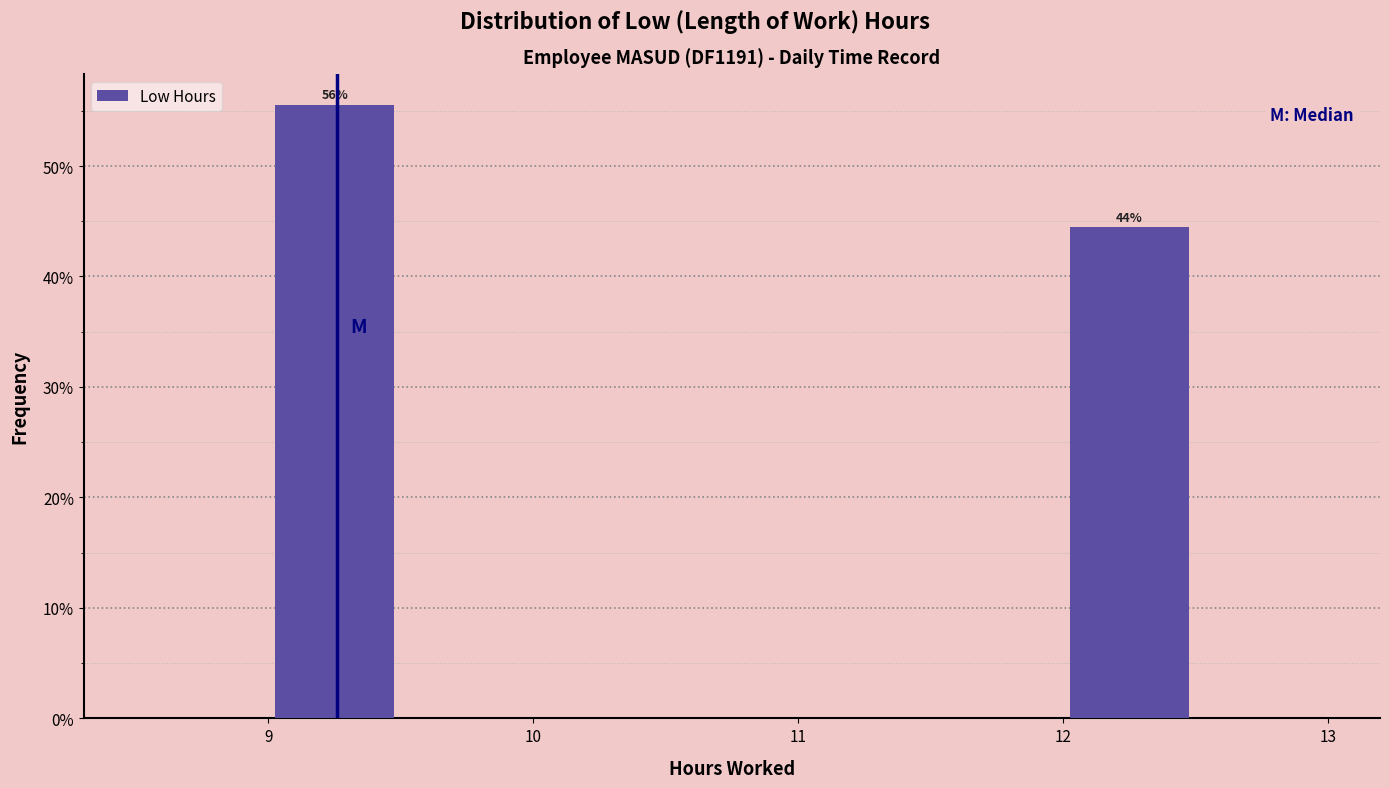

Which range on the x-axis has the tallest bar?

9.0 to 9.5